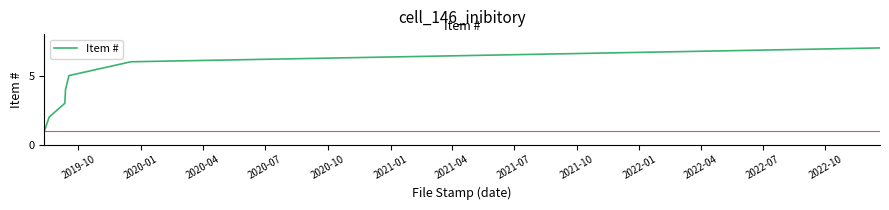

Reading right to left, what are all the values shown in this chart?

7	6	5	4	3	2	1